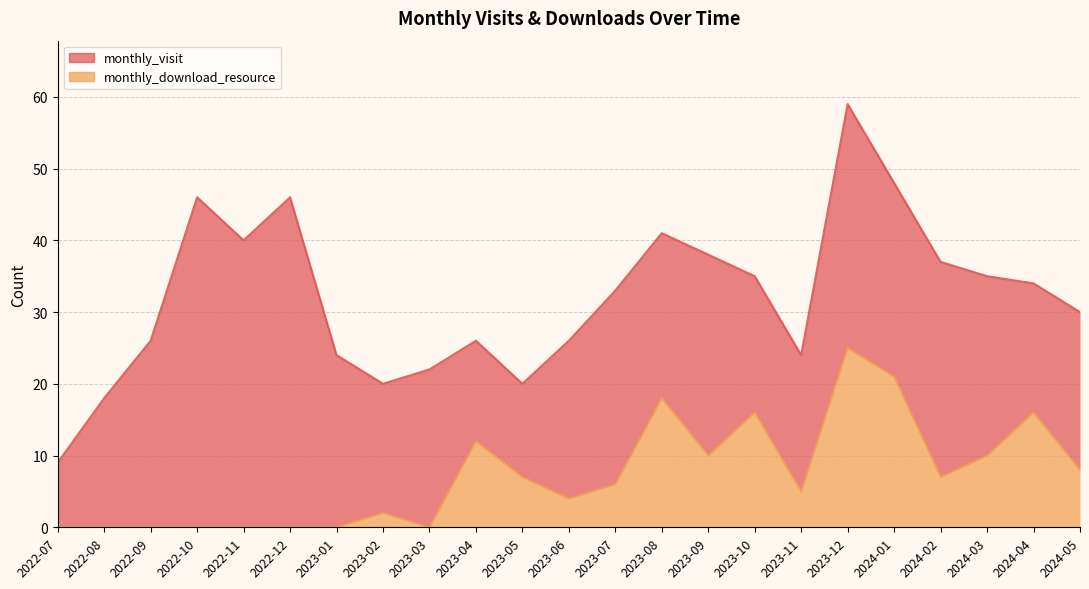

How many values in monthly_download_resource are above zero?

15